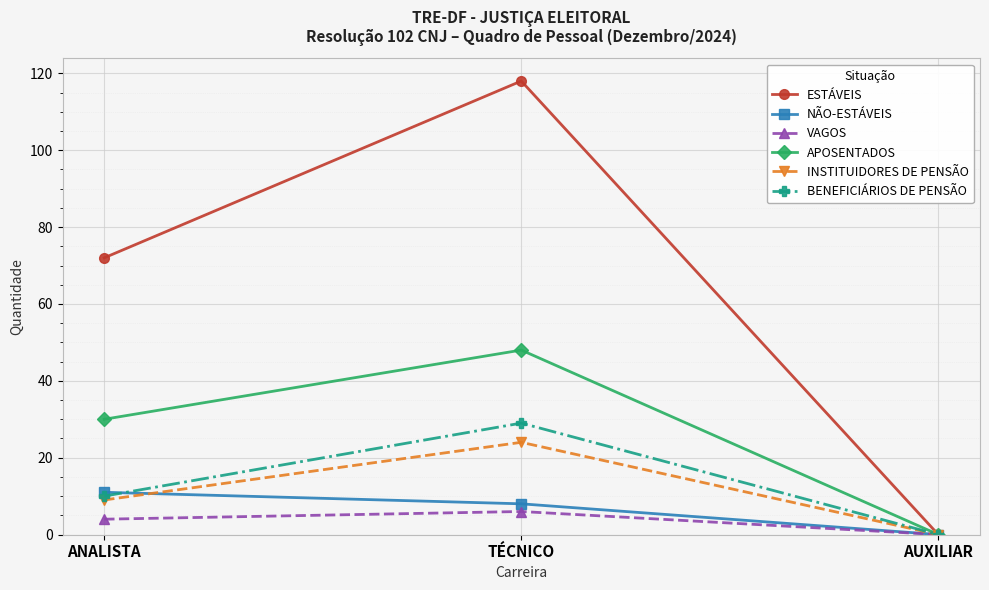

Between TÉCNICO and AUXILIAR, which series saw the biggest shift?

ESTÁVEIS